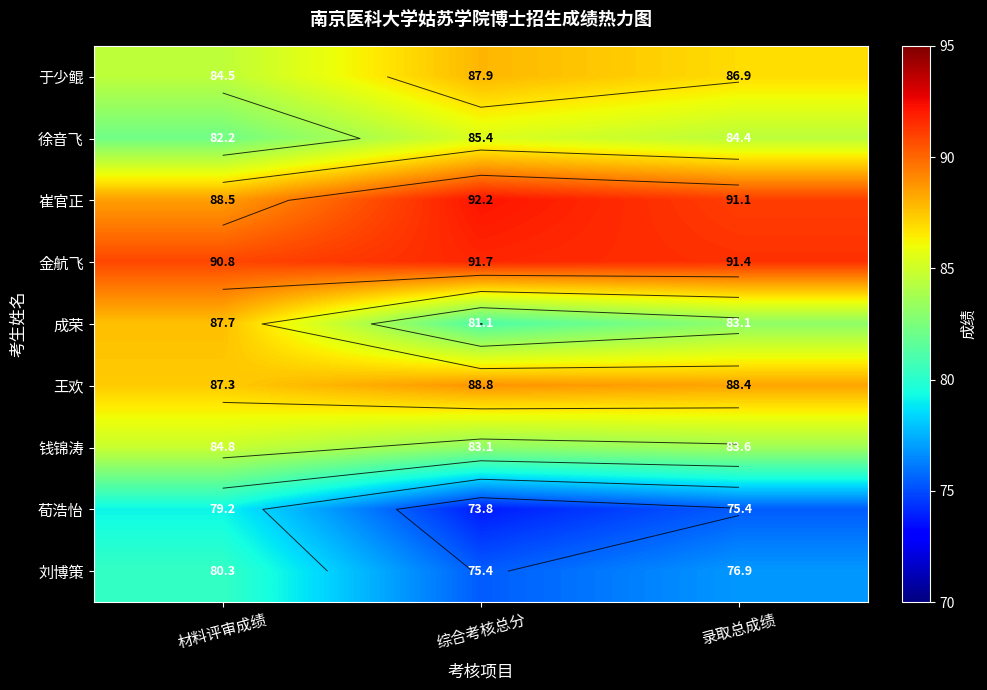

What is the difference between the maximum and minimum values in the 钱锦涛 series?

1.7